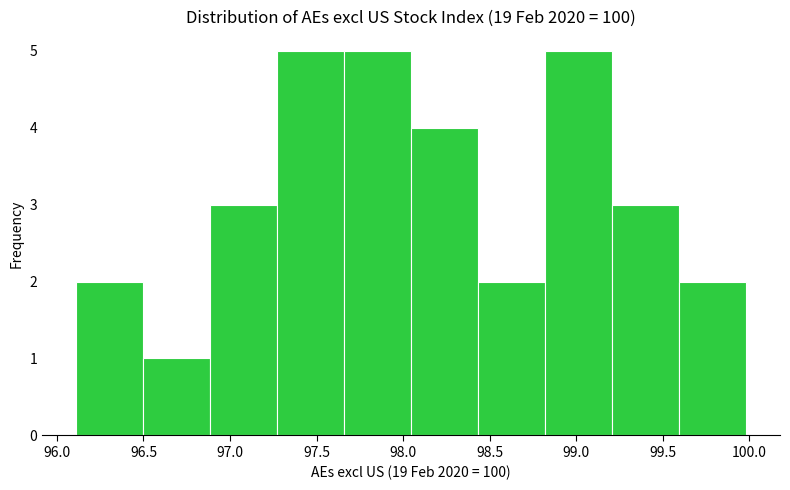

How tall is the bar that spans 96.90 to 97.25 on the x-axis? Neither the bar edges nor the heights are printed on the chart, so give them approximately, as read against the axes.

3